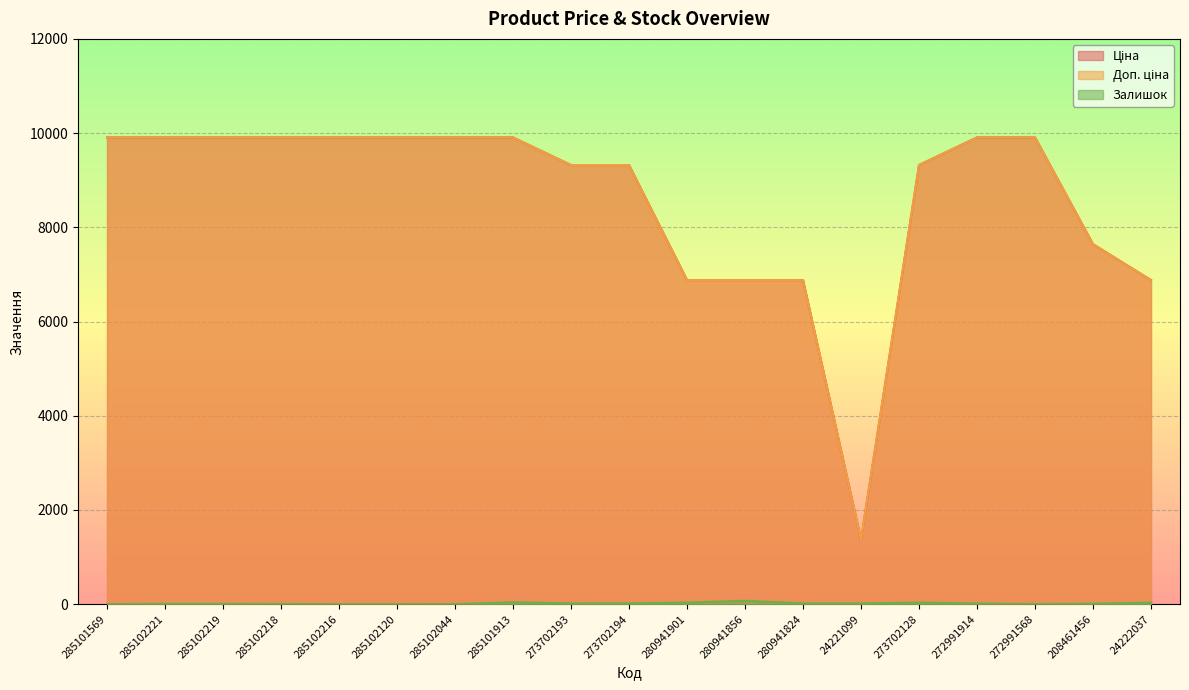

At which category does the chart reach its peak across all series?

285101569